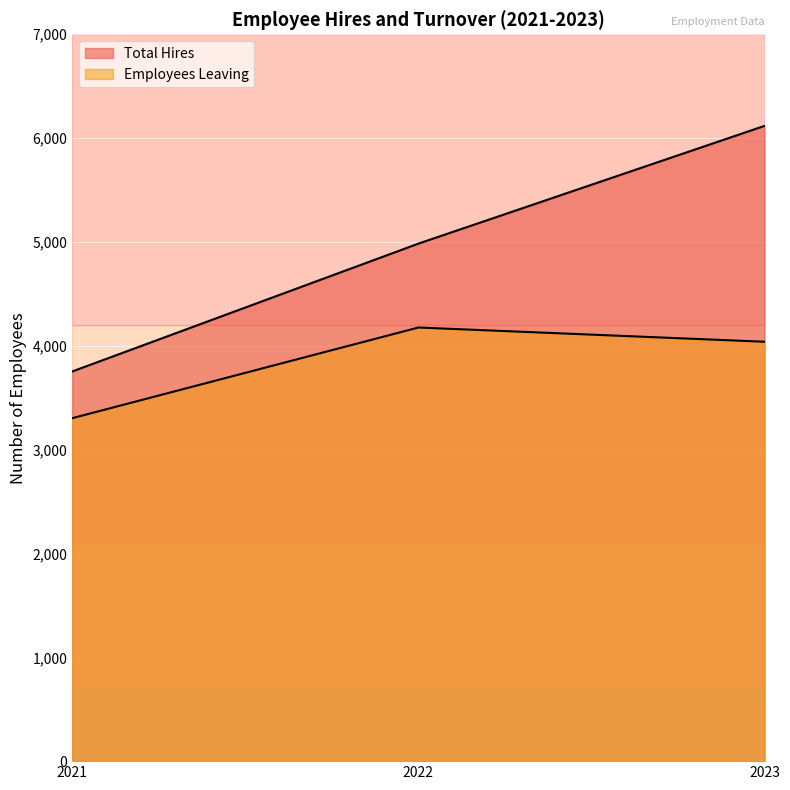

What is the total value across all series at 2021?

7056